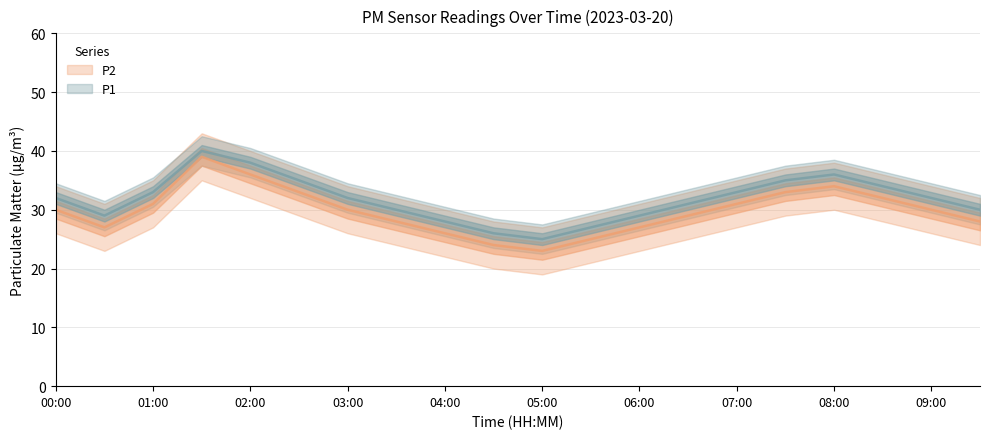

What is the total value across all series at 07:30?

68